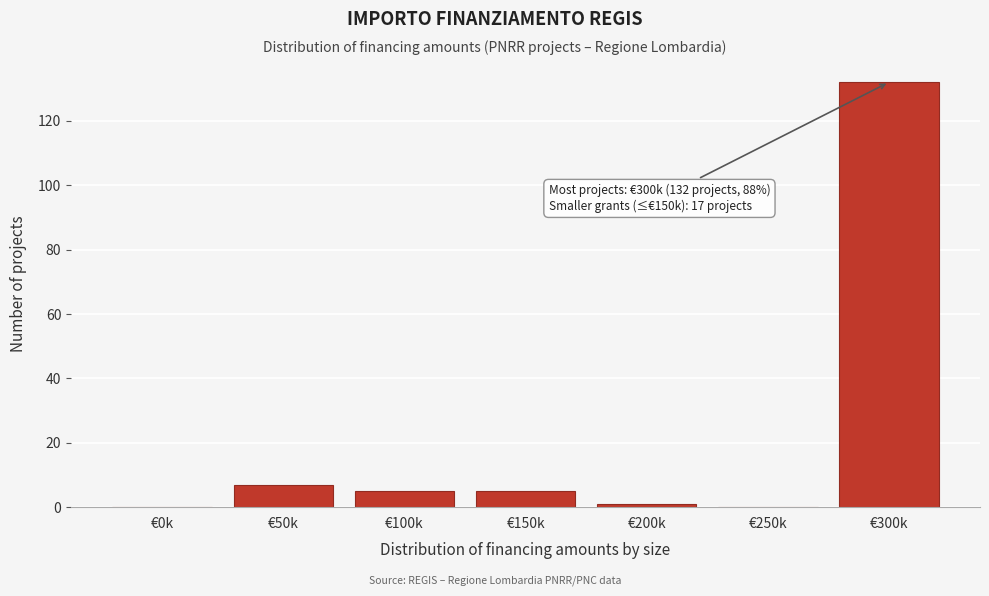

Reading right to left, transcribe all the data shown in this chart.

€300k=132	€250k=0	€200k=1	€150k=5	€100k=5	€50k=7	€0k=0